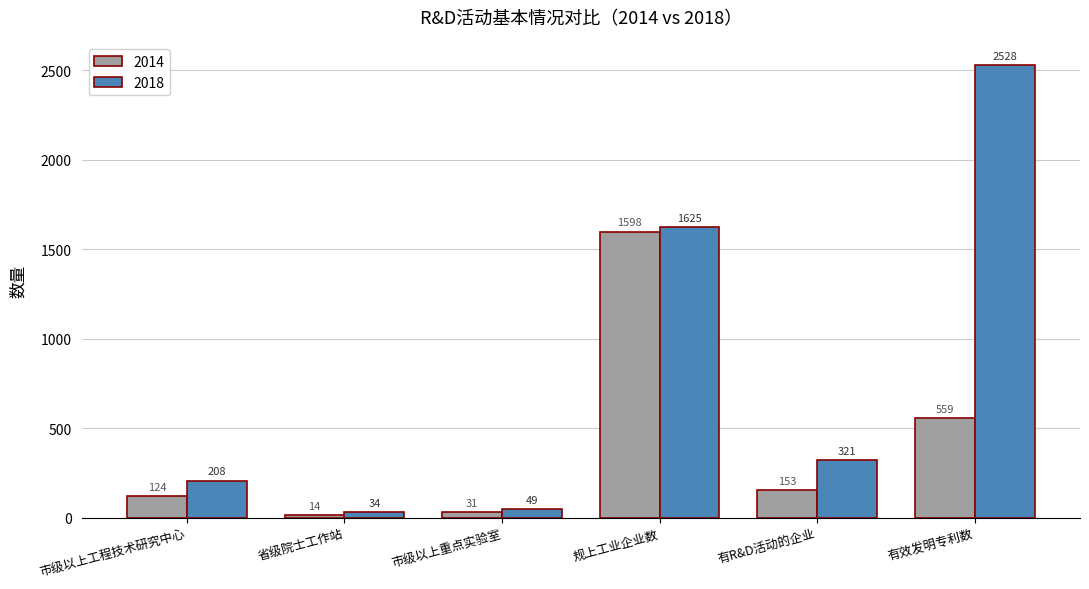

What is the difference between the 2014 values at 有效发明专利数 and 有R&D活动的企业?

406